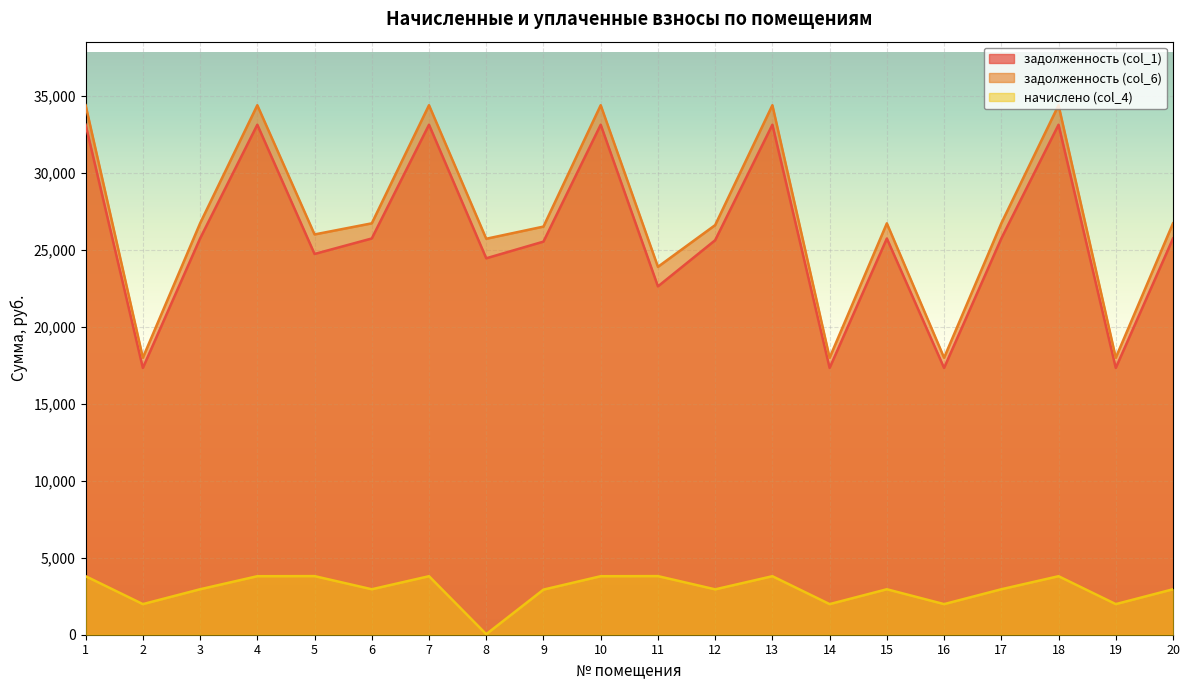

True or false: задолженность (col_6) and задолженность (col_1) intersect in this chart.

False